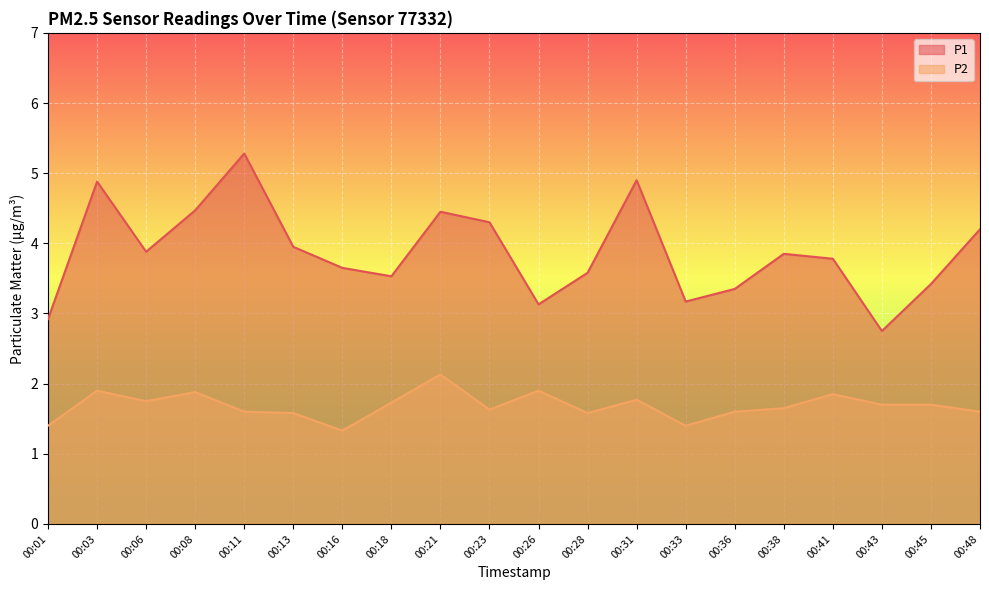

Which series has the largest total across all categories?

P1